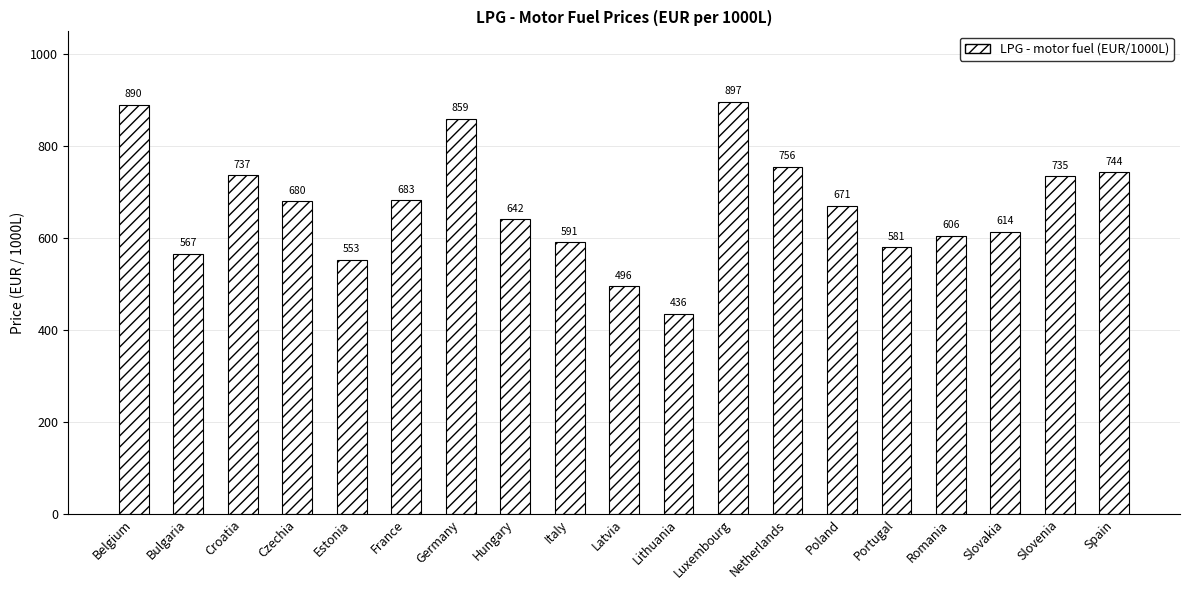

What is the sum of all values?

12736.4